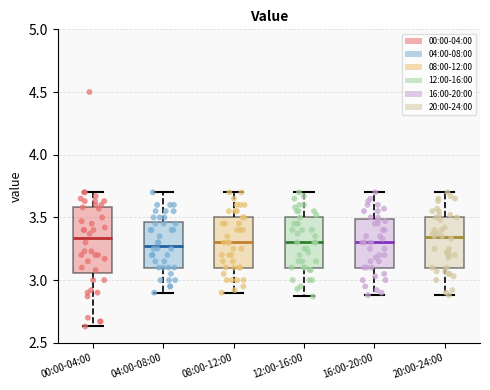

Reading left to right, read every box against the y-axis: the position of its median line, the range the box covers, and the ends of its whiskers. The values are not printed on the chart, so give them approximately, as read against the axis.

00:00-04:00: median 3.35, box 3.05 to 3.60, whiskers 2.65 to 3.70
04:00-08:00: median 3.30, box 3.10 to 3.45, whiskers 2.90 to 3.70
08:00-12:00: median 3.30, box 3.10 to 3.50, whiskers 2.90 to 3.70
12:00-16:00: median 3.30, box 3.10 to 3.50, whiskers 2.85 to 3.70
16:00-20:00: median 3.30, box 3.10 to 3.50, whiskers 2.90 to 3.70
20:00-24:00: median 3.35, box 3.10 to 3.50, whiskers 2.90 to 3.70